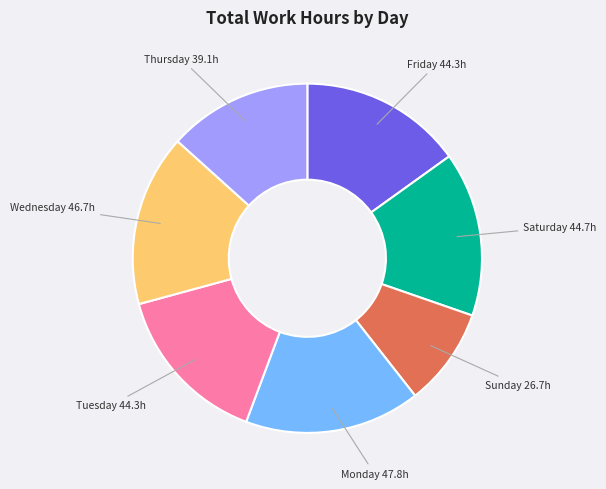

Is there any slice that represents more than half of the pie?

No